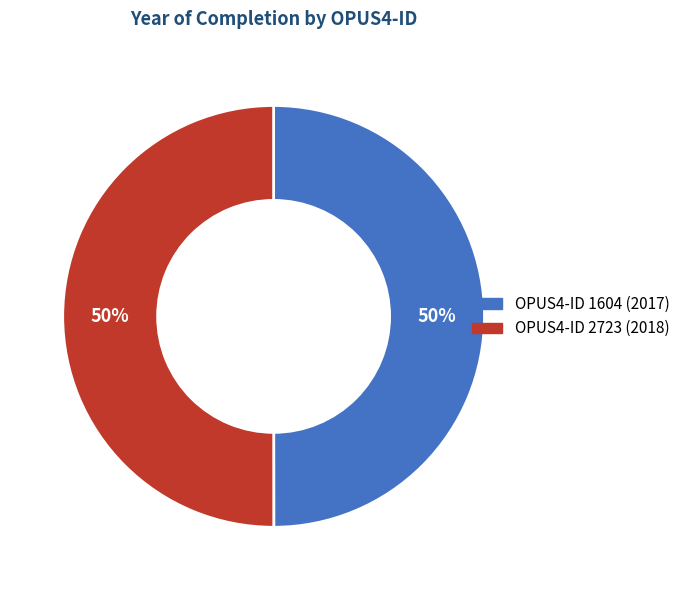

To the nearest percent, what is the average slice percentage?

50%